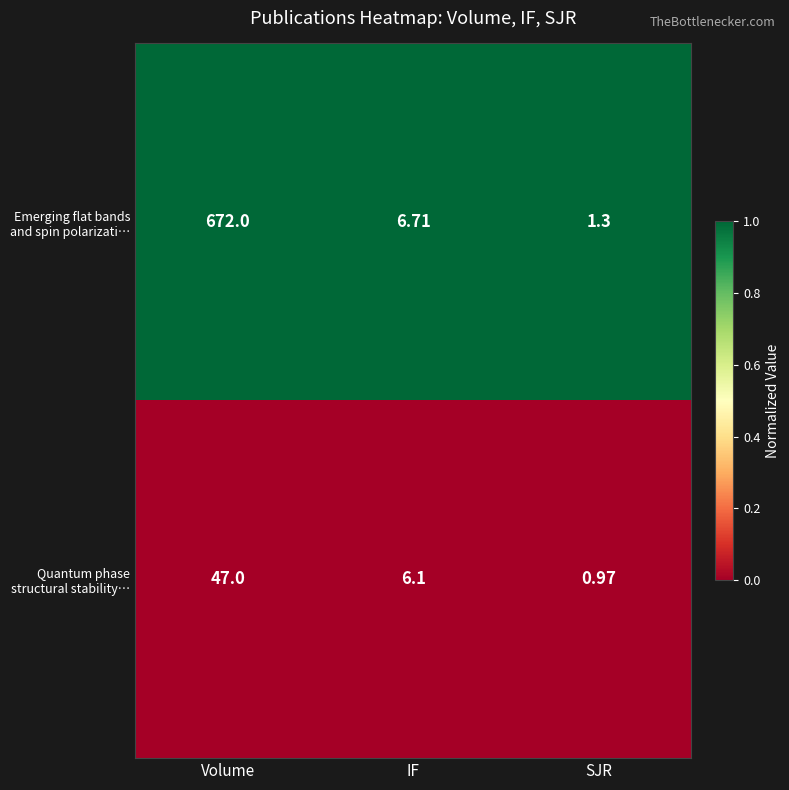

How many categories are shown in the chart?

3